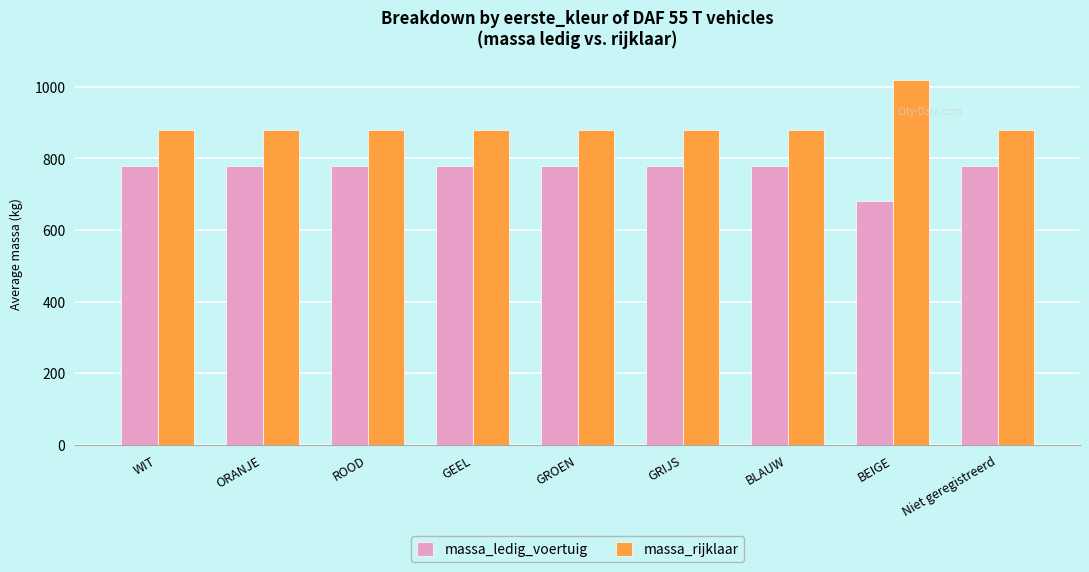

What is the label of the 5th bar from the right?

GROEN